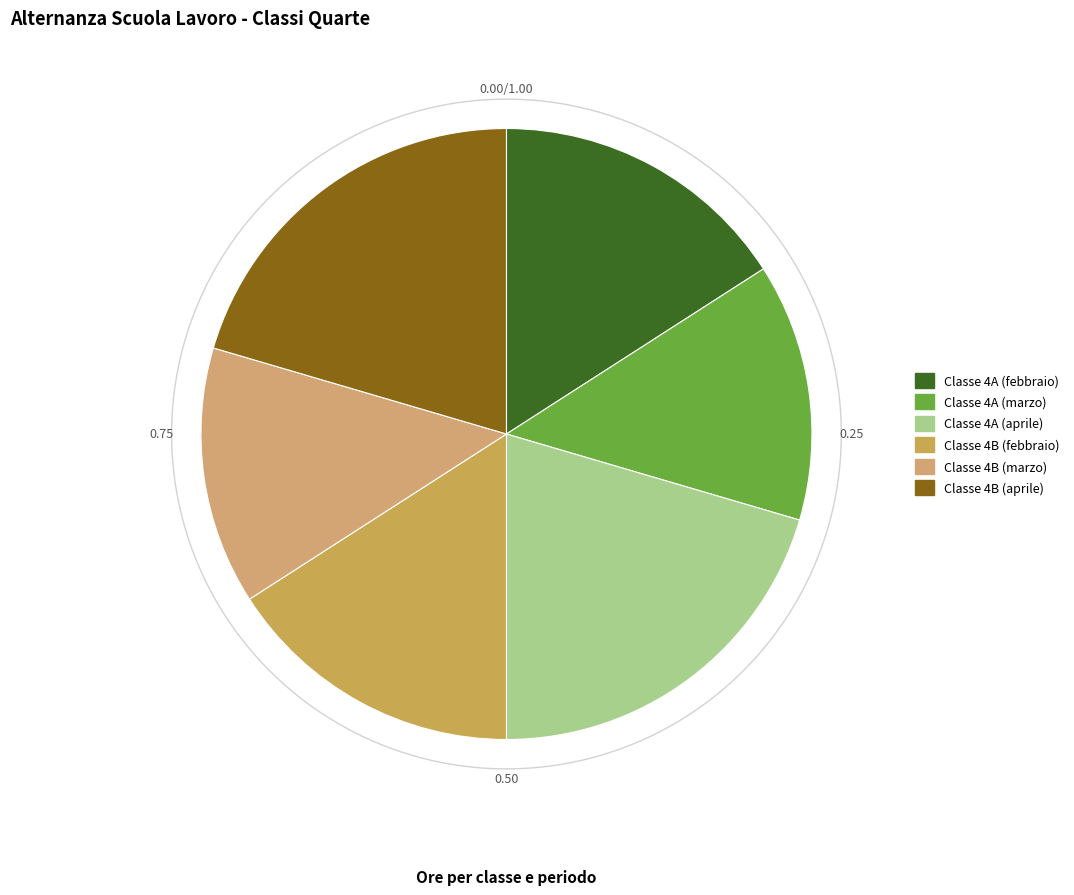

Count the number of slices in the pie.

6